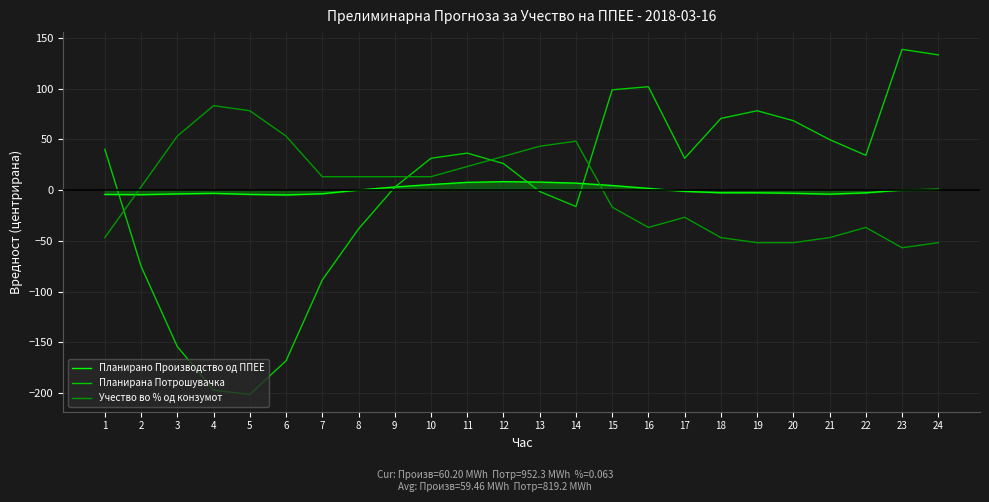

Which series has the widest spread of values?

Планирана Потрошувачка